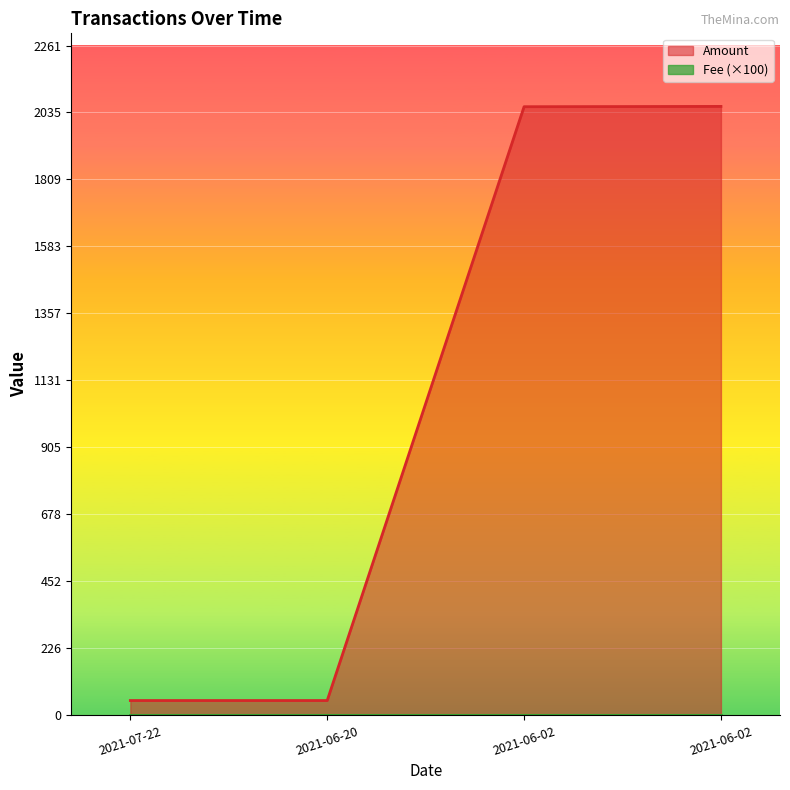

Which label corresponds to the largest value in the chart?

2021-06-02